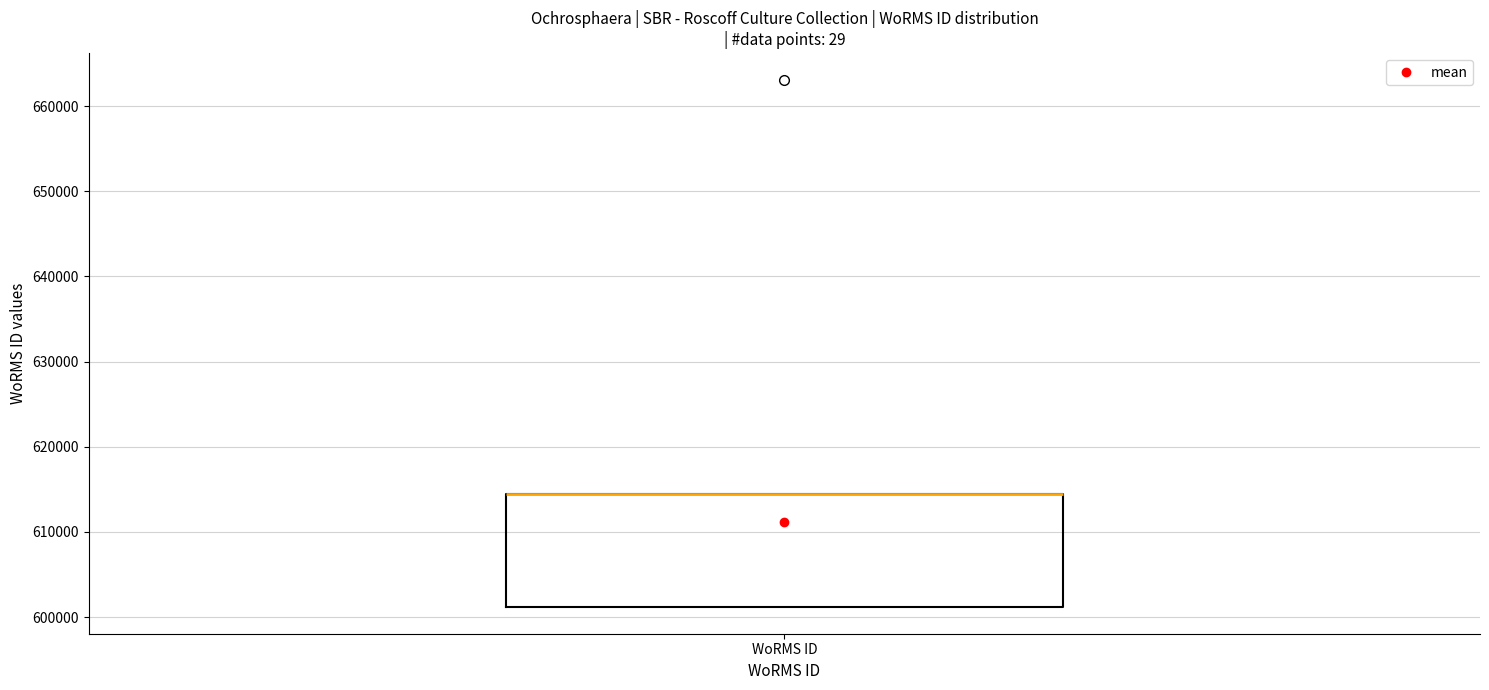

Where is the upper edge of the box for WoRMS ID on the y-axis? The values are not printed on the chart, so give them approximately, as read against the axis.

614000